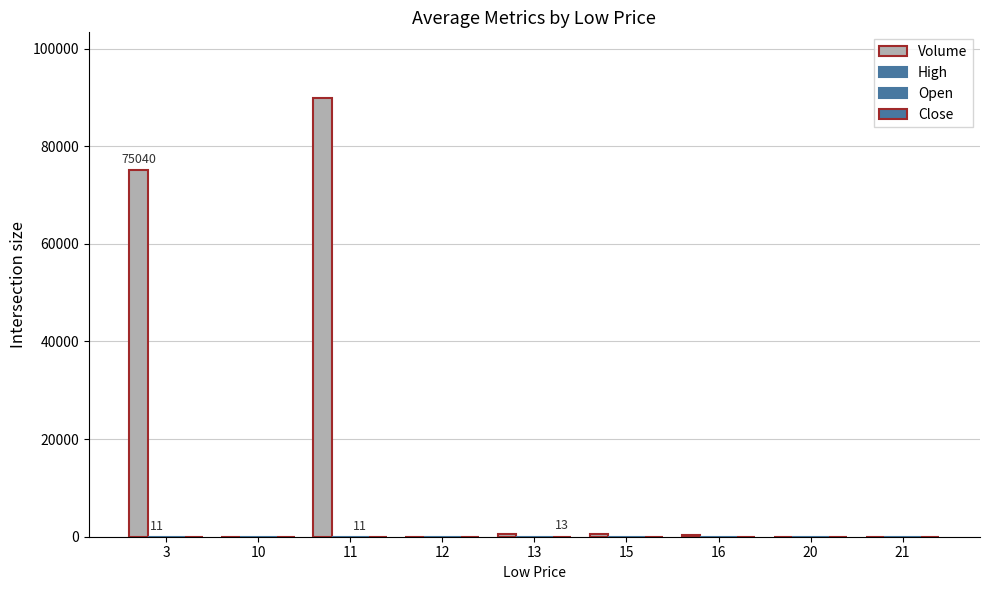

Does the chart contain stacked bars?

No